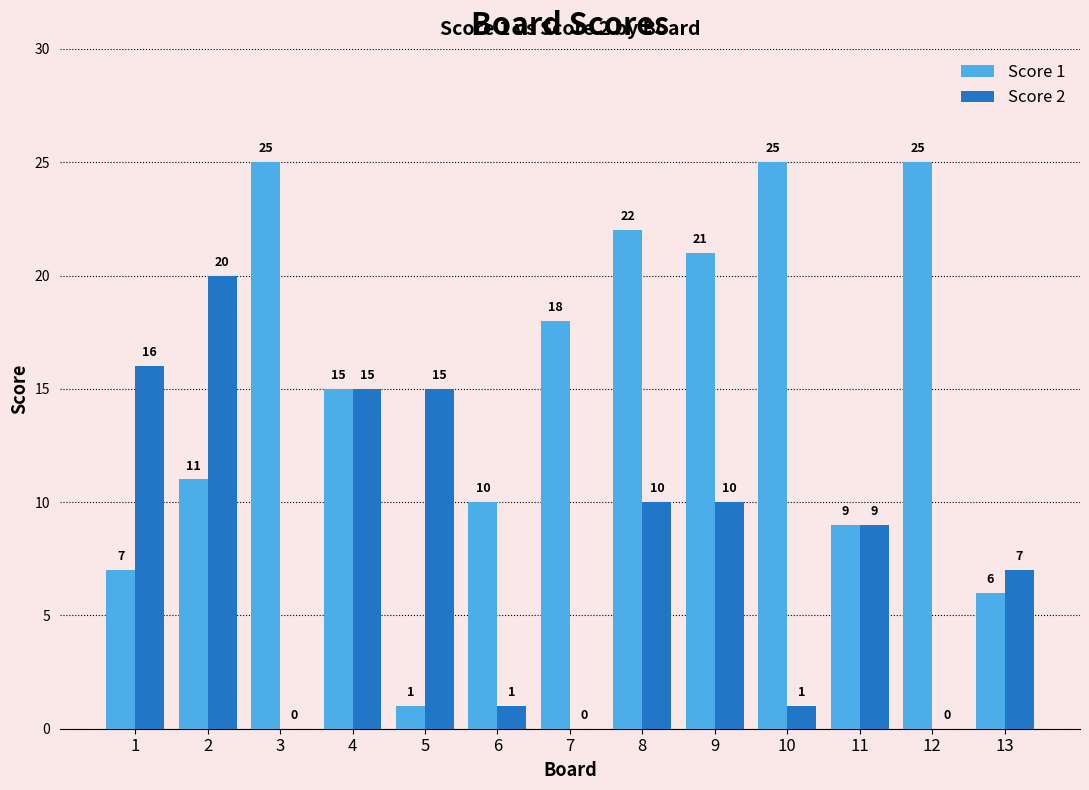

True or false: Score 1 has a value of 18 at 7.

True